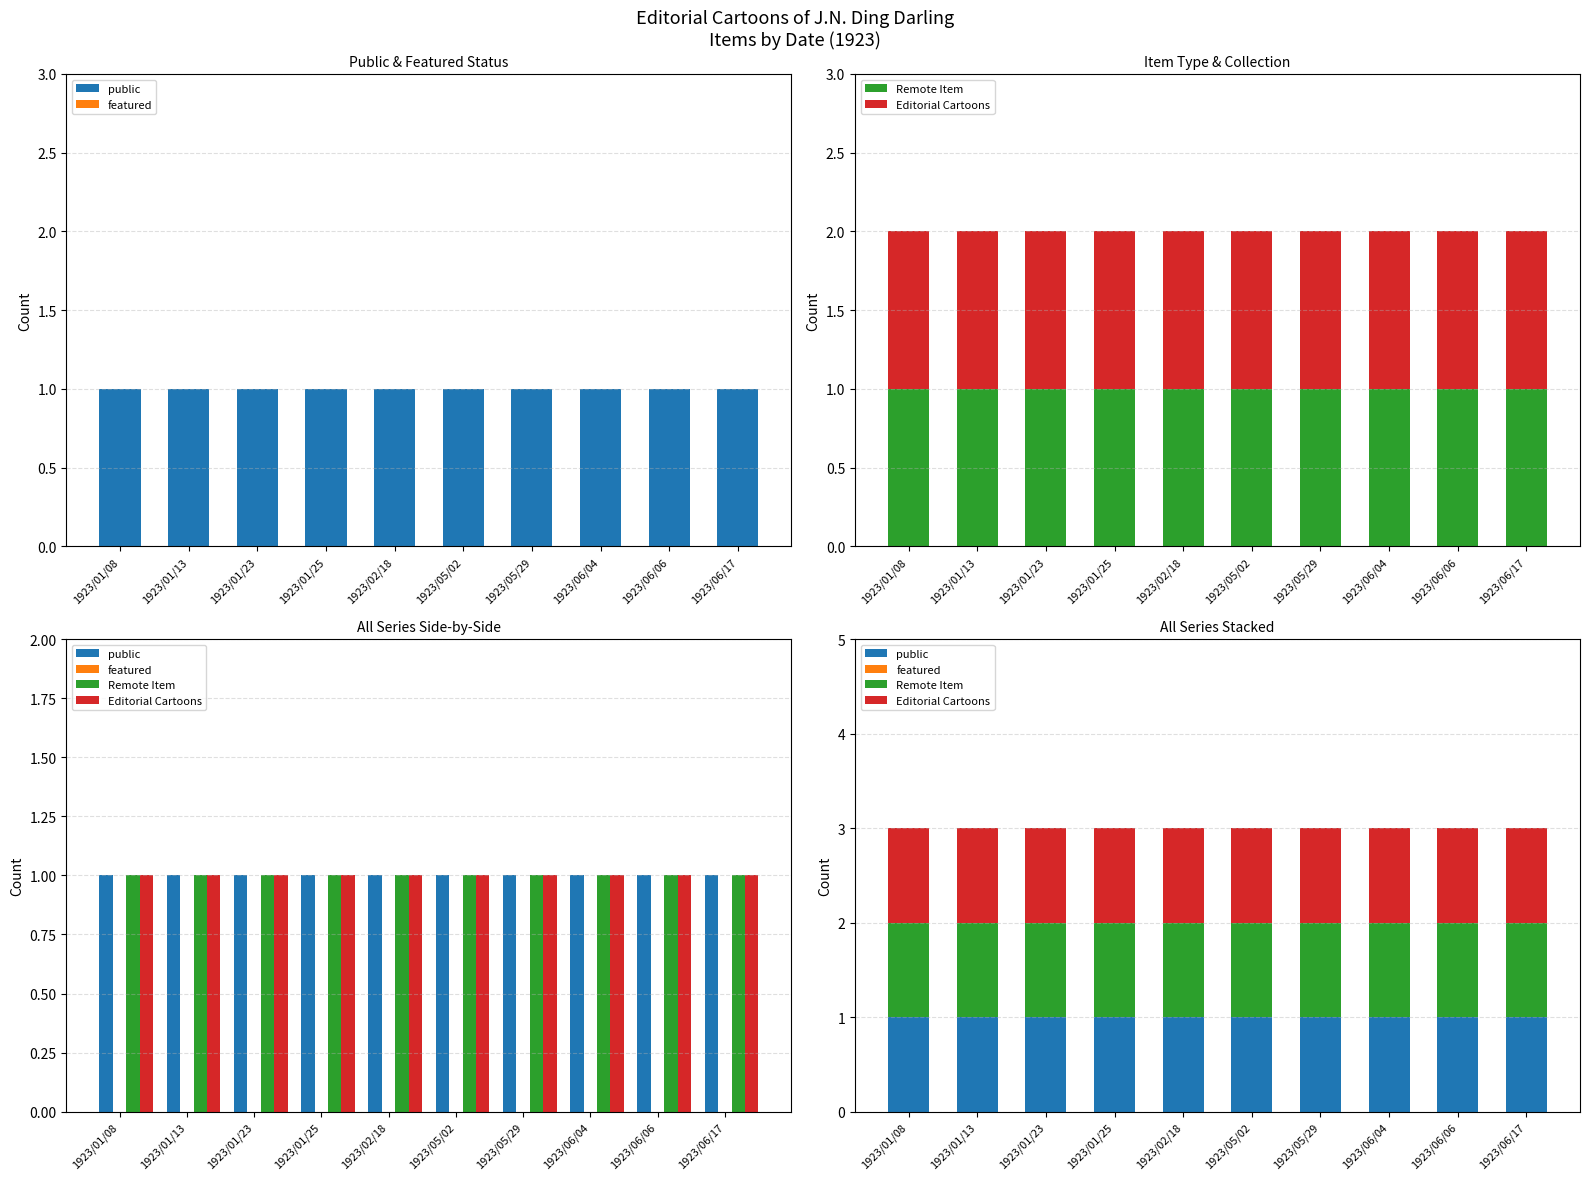

At which category does the chart reach its peak across all series?

1923/01/08